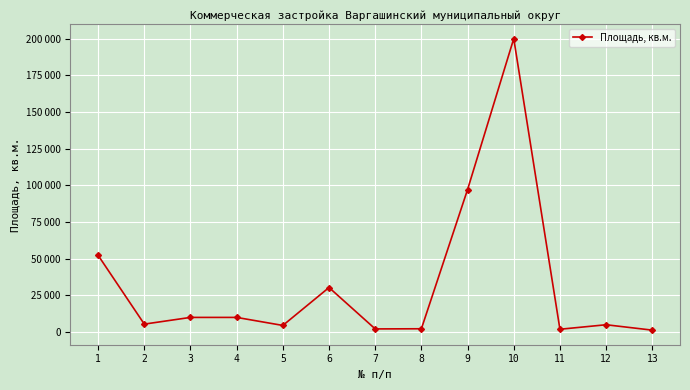

What is the change in value from 11 to 12?

+3072